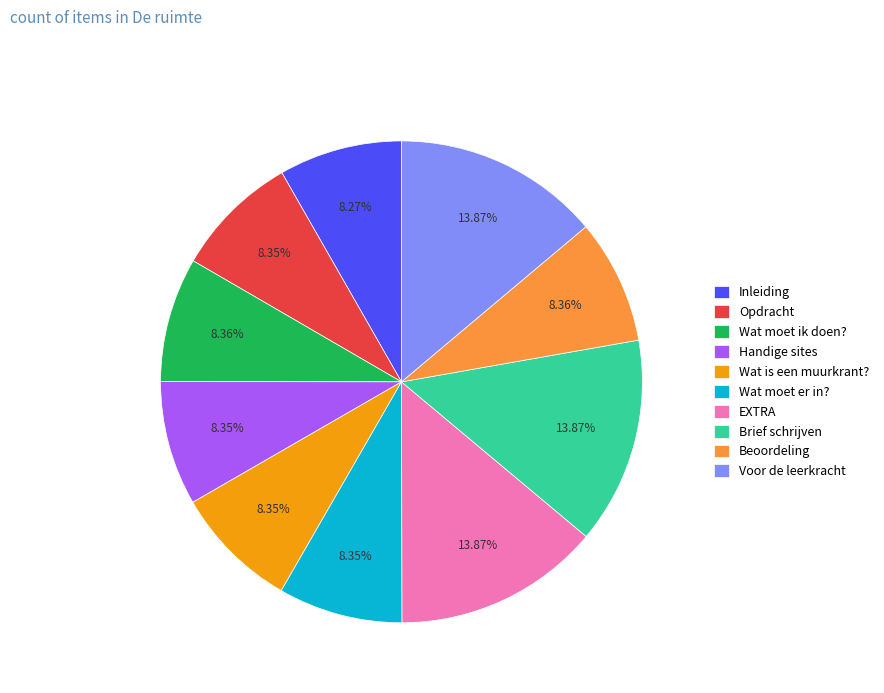

How many slices are in this pie chart?

10